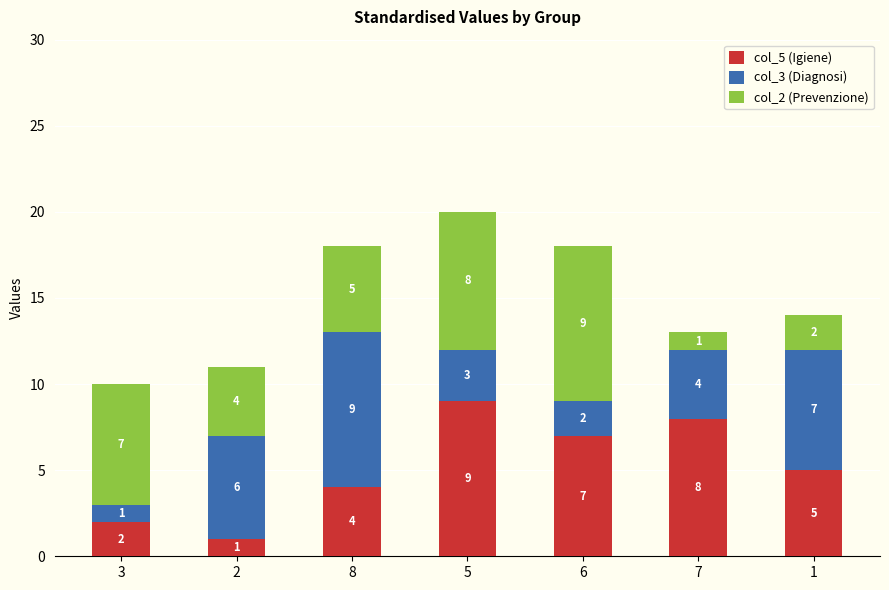

What is the total value across all series at 2?

11